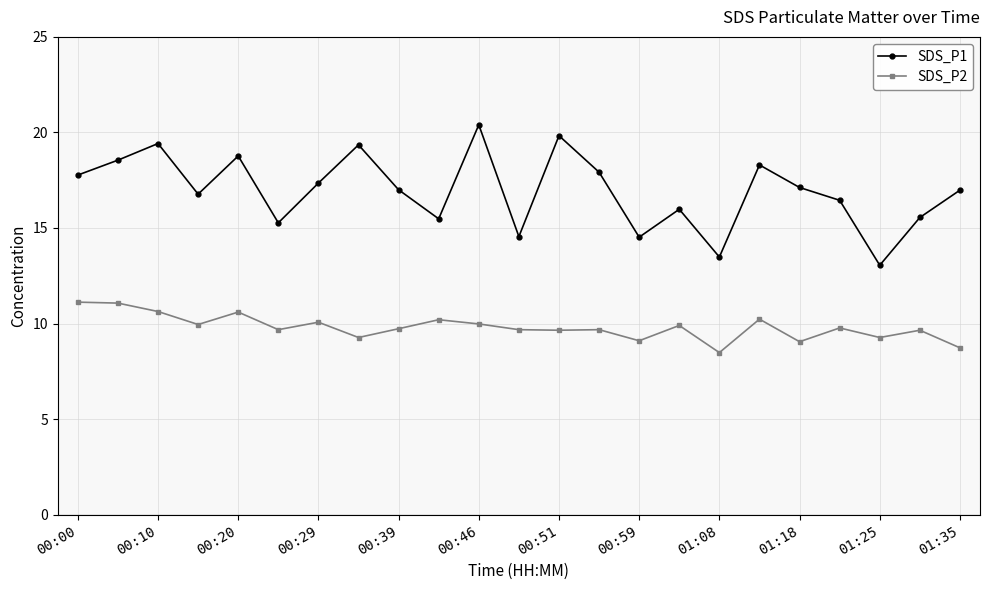

List the series in order of their overall mean, lowest first.

SDS_P2, SDS_P1